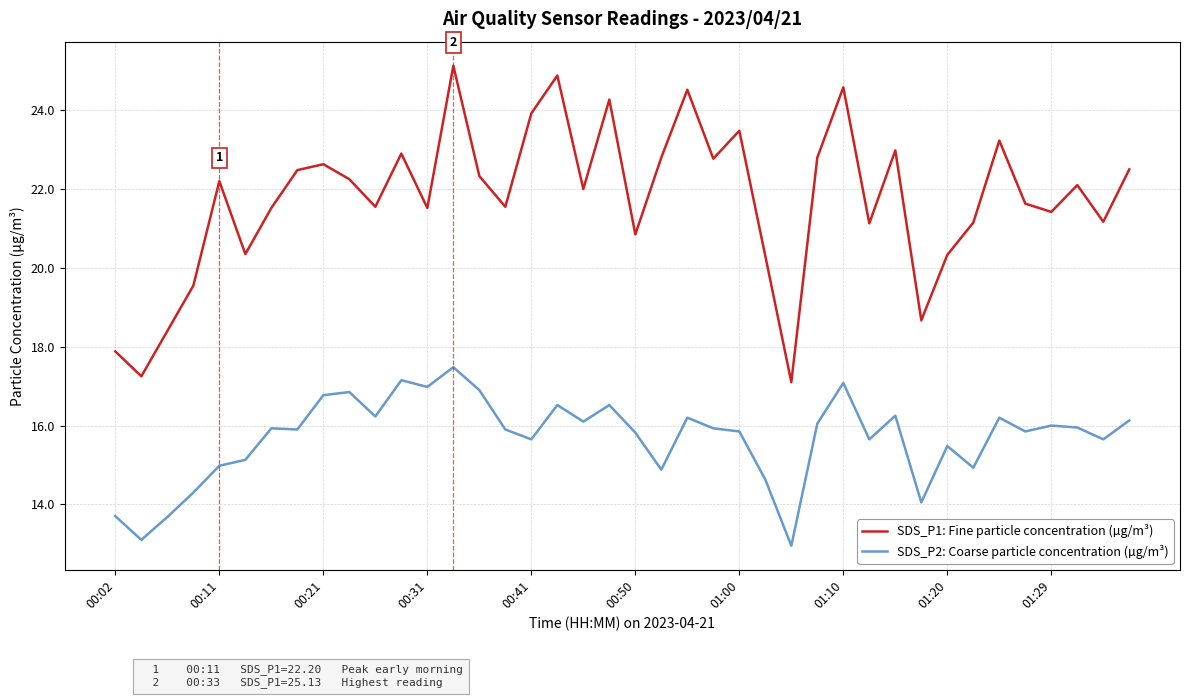

True or false: SDS_P2: Coarse particle concentration (µg/m³) and SDS_P1: Fine particle concentration (µg/m³) cross at least once.

False